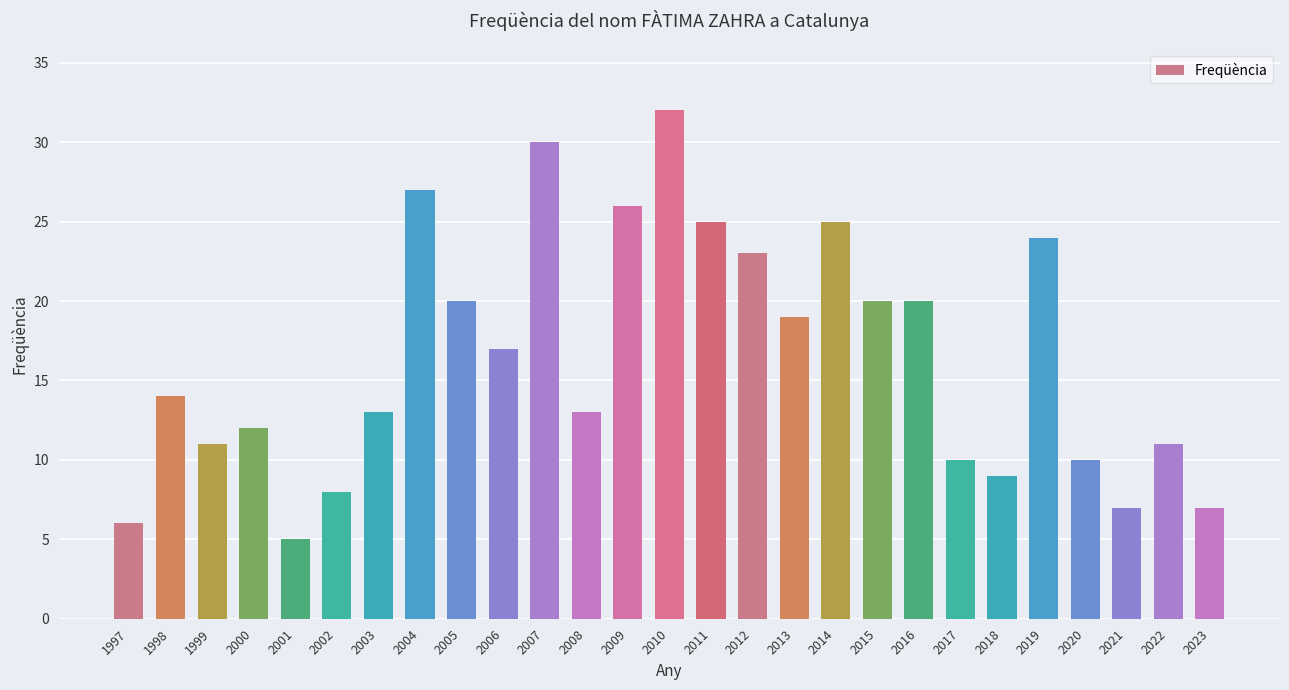

What is the ratio of the value at 2021 to the value at 2019?

0.3